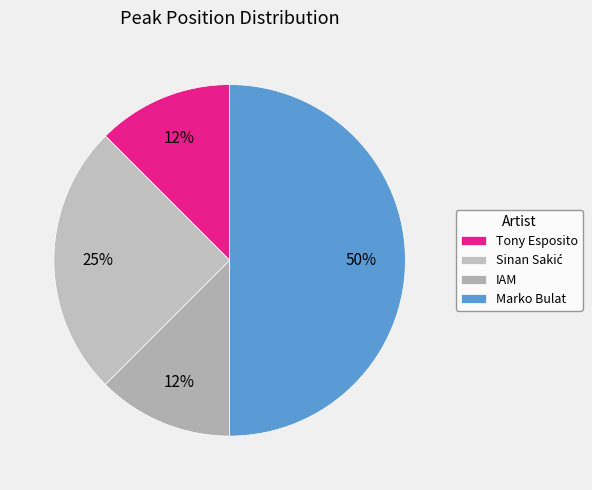

True or false: Tony Esposito accounts for 7% of the total.

False